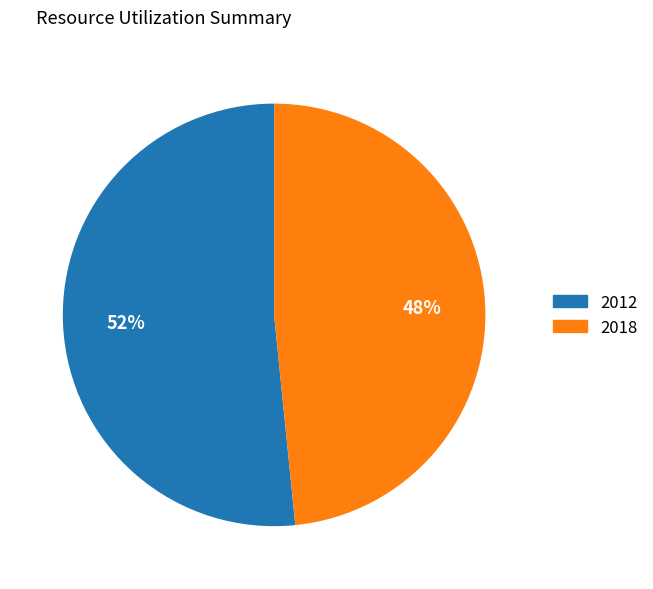

Combined, do 2012 and 2018 account for over 50%?

Yes